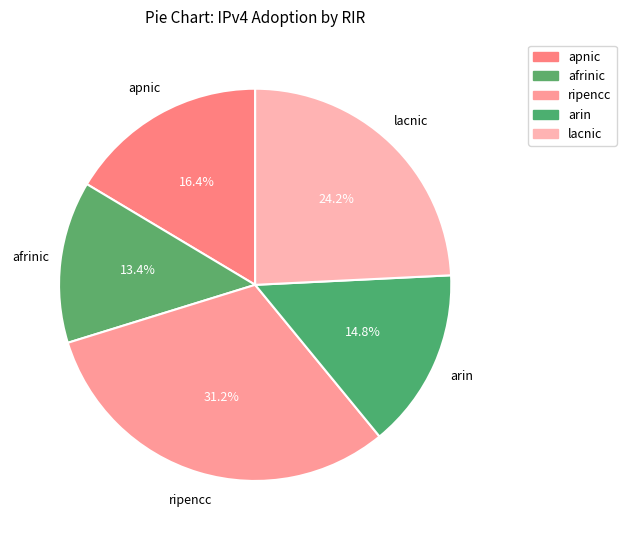

Count the number of slices in the pie.

5